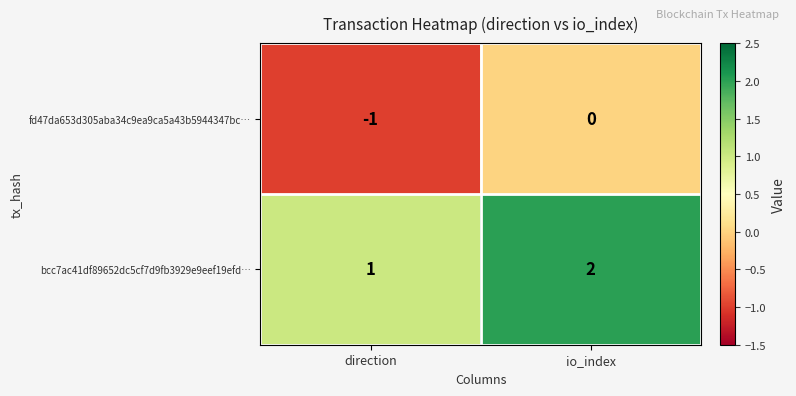

Rank the series by their maximum value, from lowest to highest.

fd47da653d305aba34c9ea9ca5a43b5944347bc…, bcc7ac41df89652dc5cf7d9fb3929e9eef19efd…